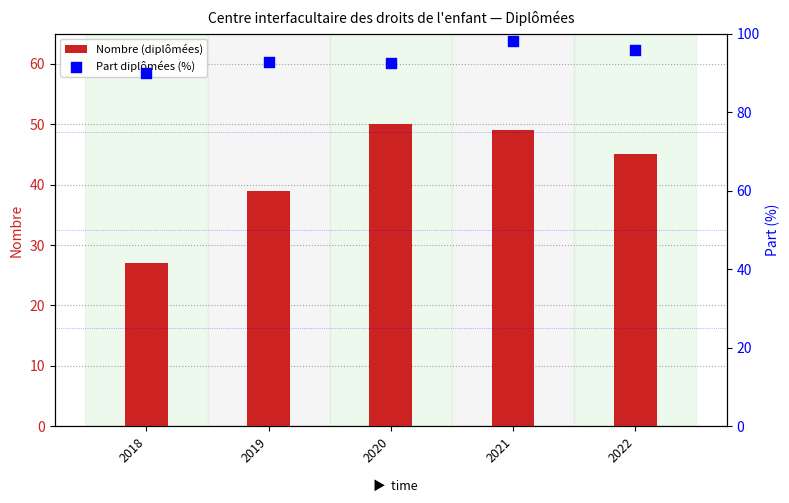

Which series has the widest spread of Y values?

Nombre (diplômées)